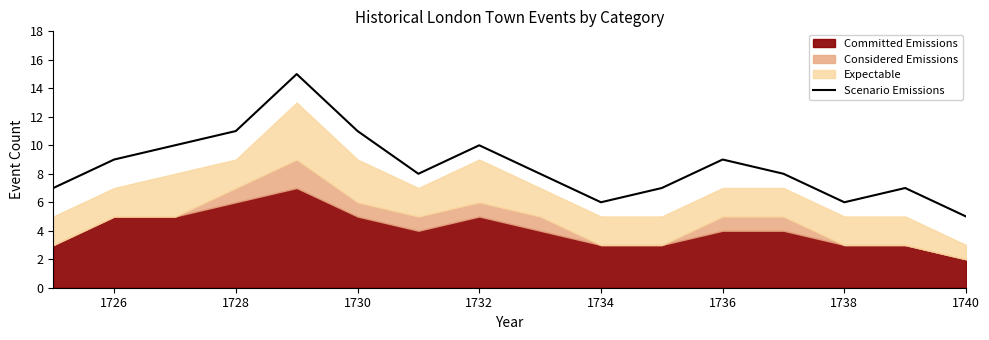

What is the lowest value of the Scenario Emissions series?

5